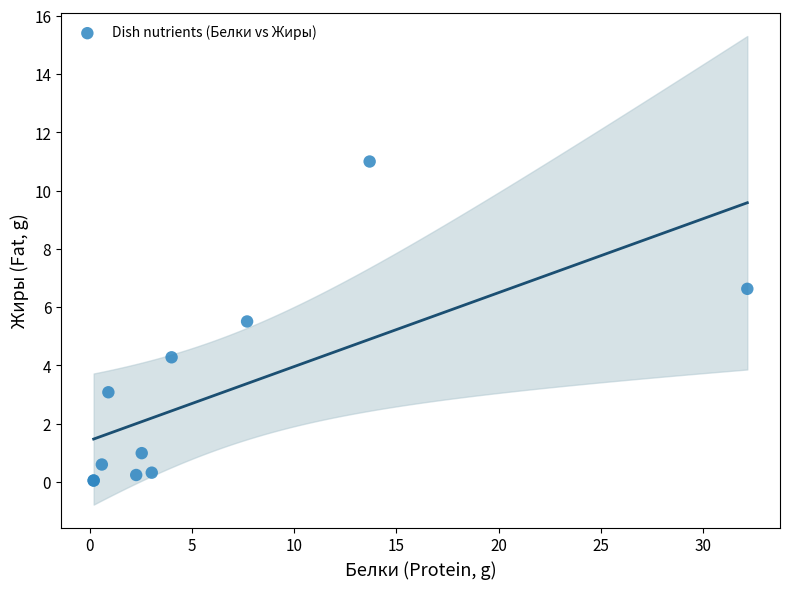

What Y value in the scatter plot is closest to 5?

5.5